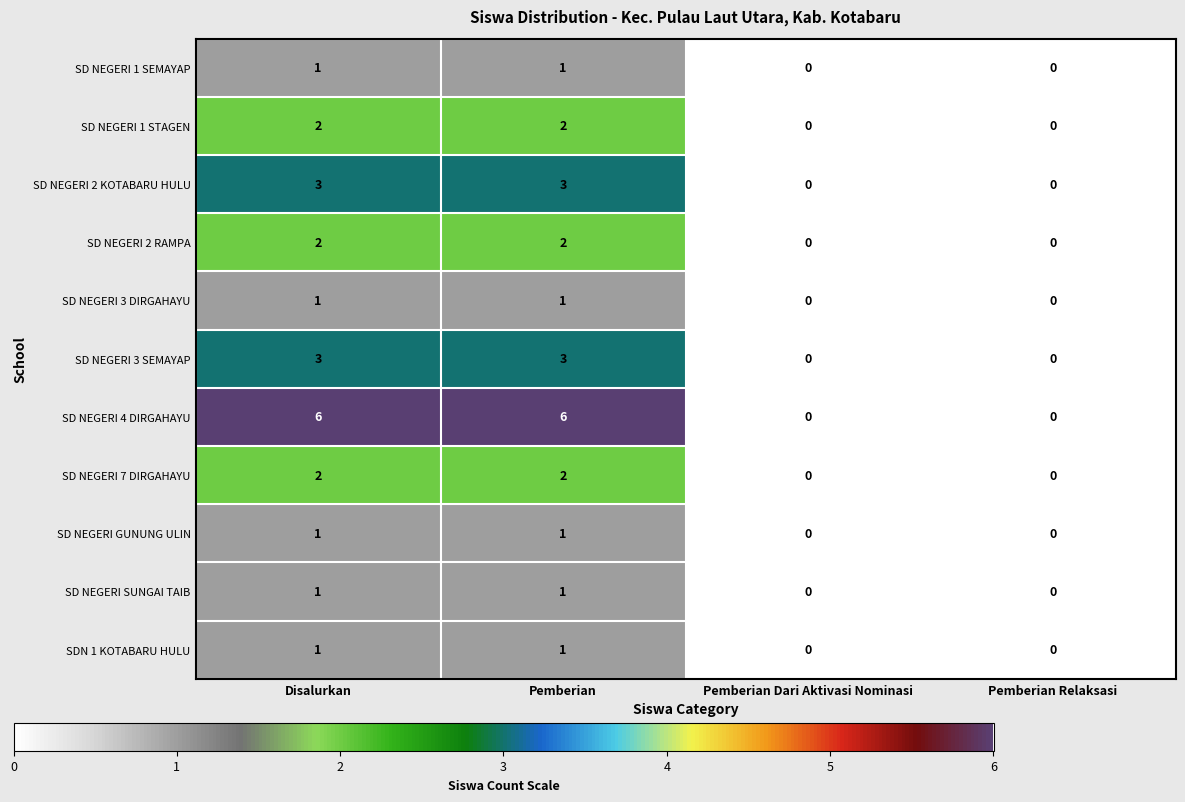

Which series changed the most between Disalurkan and Pemberian Dari Aktivasi Nominasi?

SD NEGERI 4 DIRGAHAYU